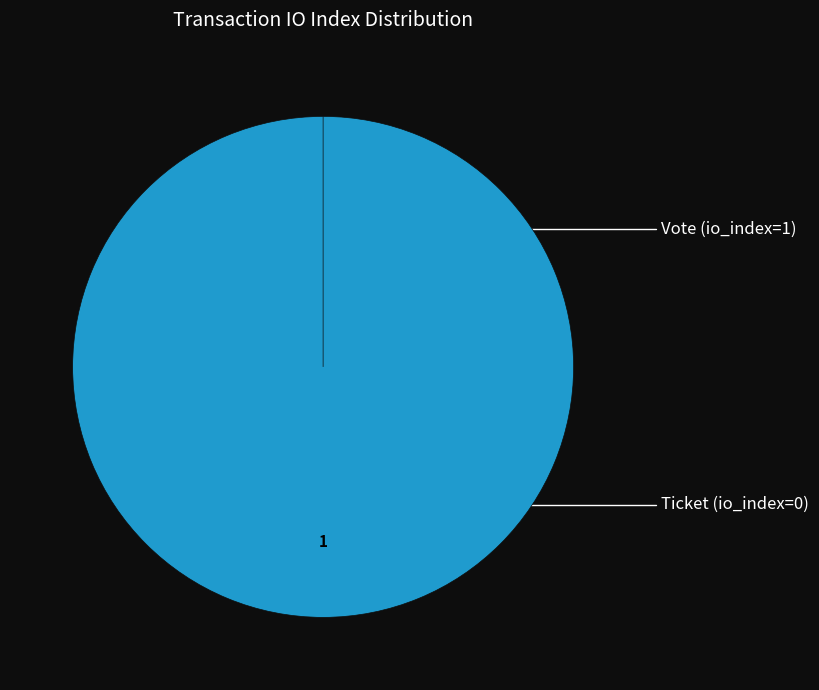

To the nearest percent, what is the difference between the Ticket (io_index=0) and Vote (io_index=1) slice percentages?

100%